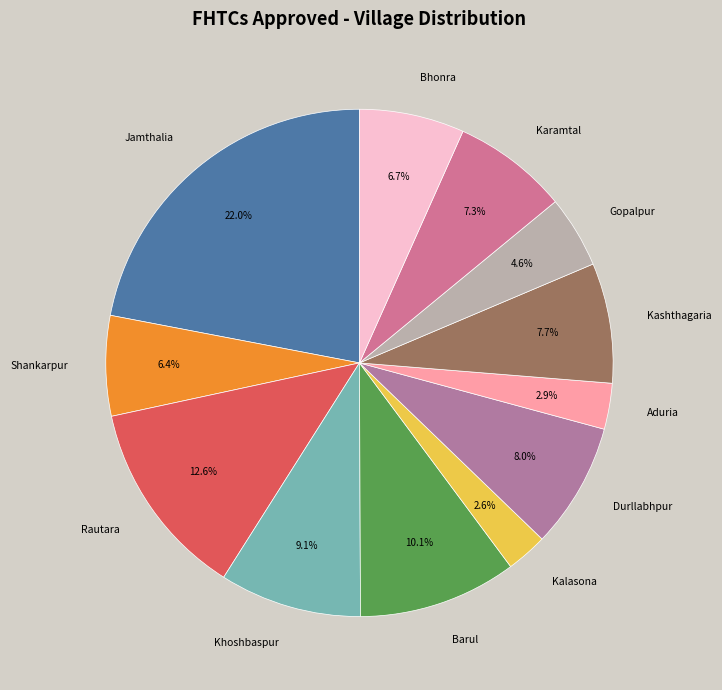

Do Aduria and Shankarpur together represent more than half of the pie?

No